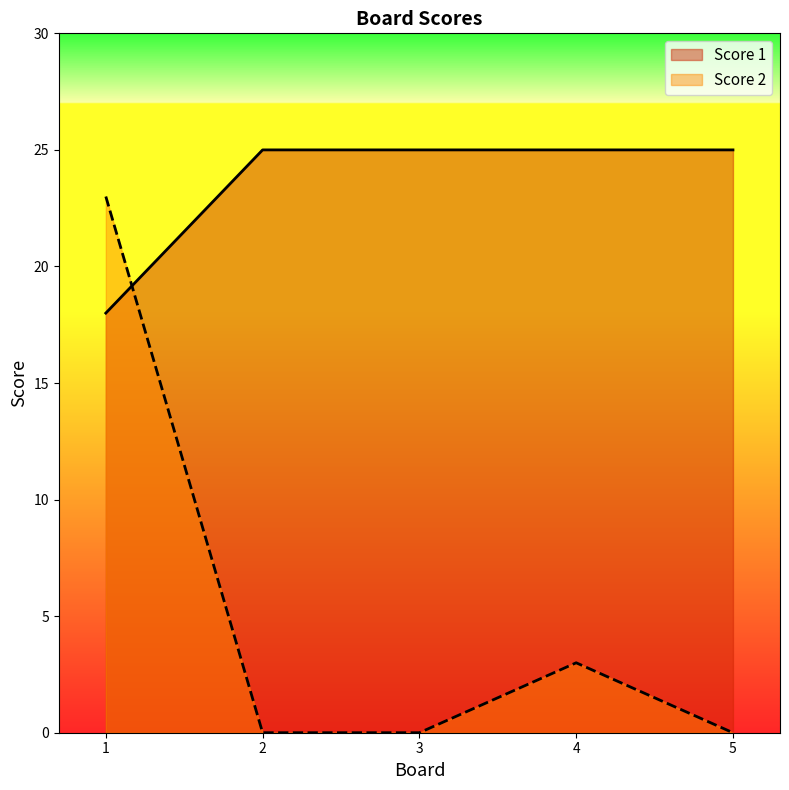

Which category has the highest value in the Score 2 series?

1